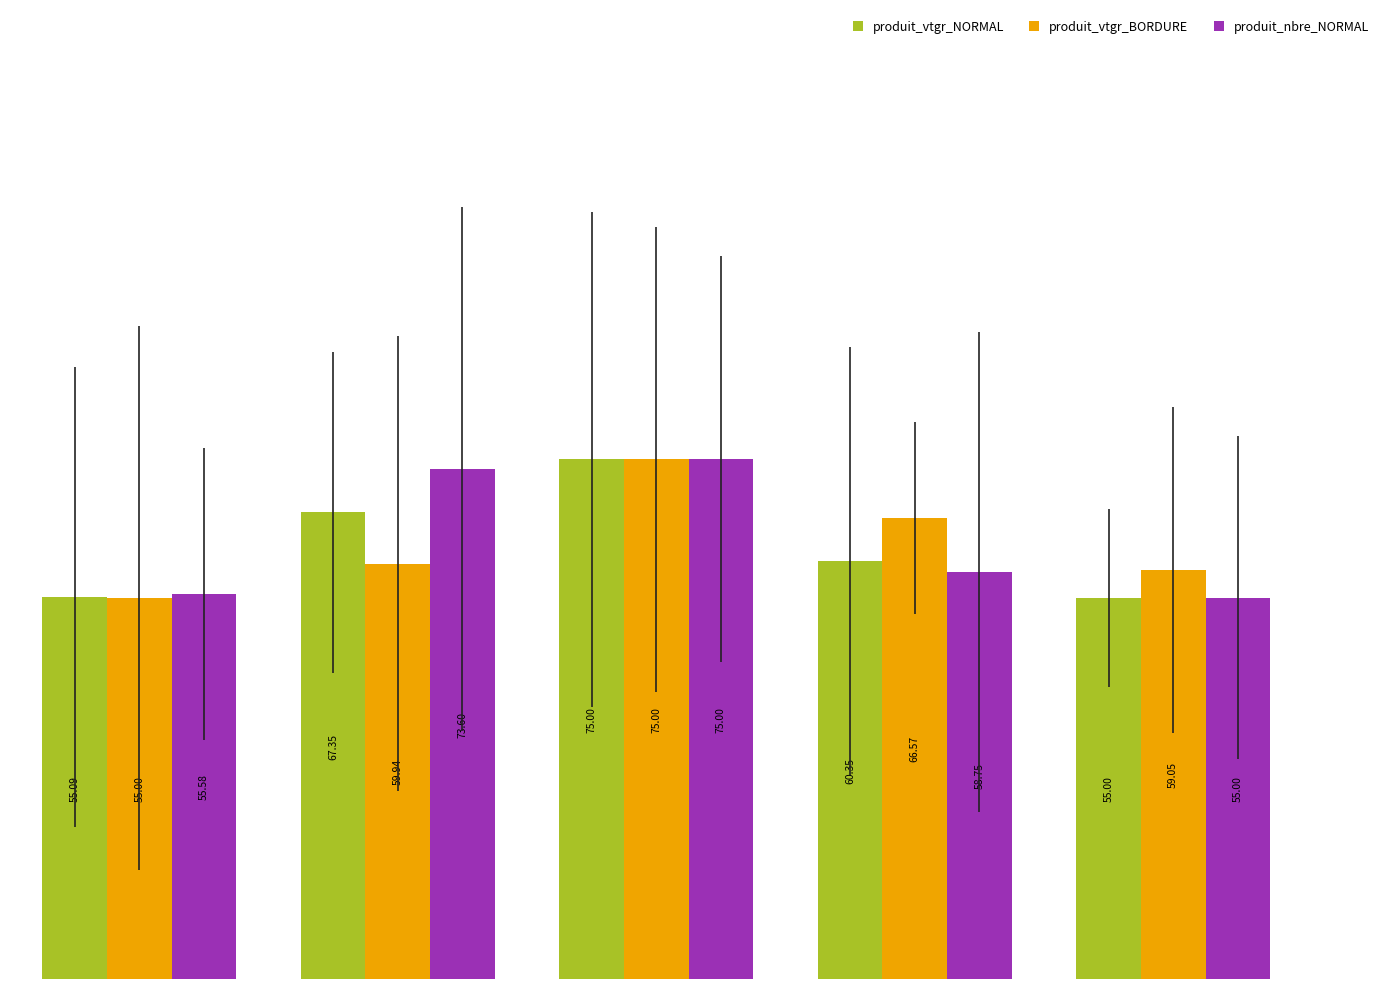

What is the difference between the maximum and minimum values in the produit_nbre_NORMAL series?

20.0